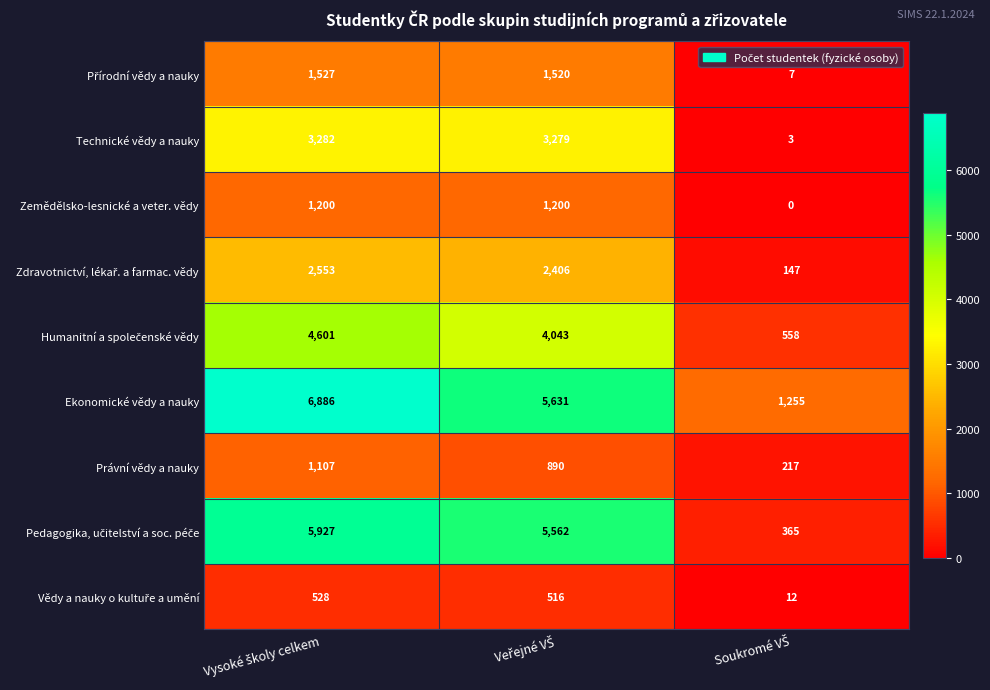

What is the difference between the maximum and minimum values in the Ekonomické vědy a nauky series?

5631